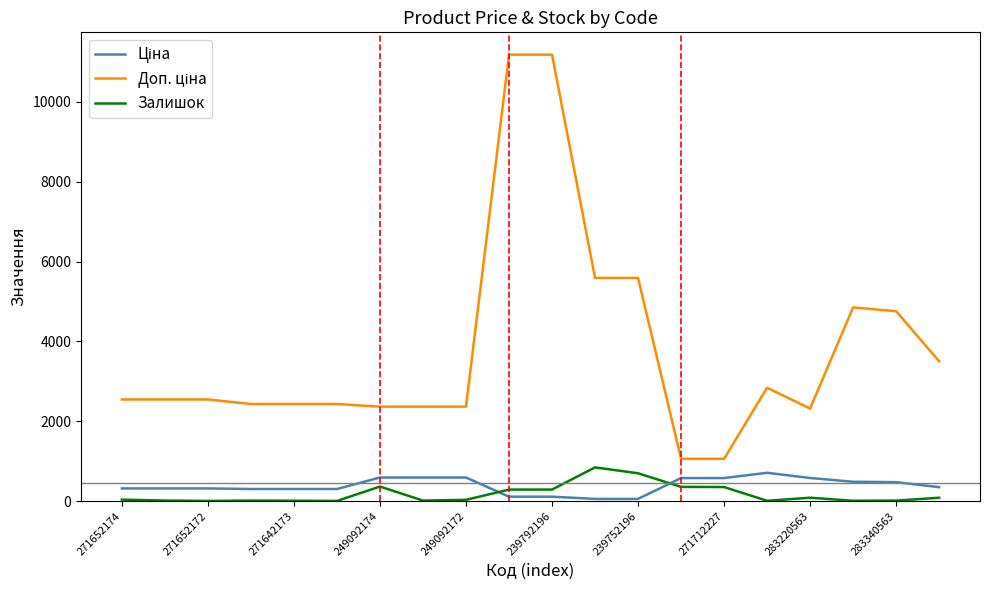

What is the difference between the maximum and minimum values in the Залишок series?

840.0